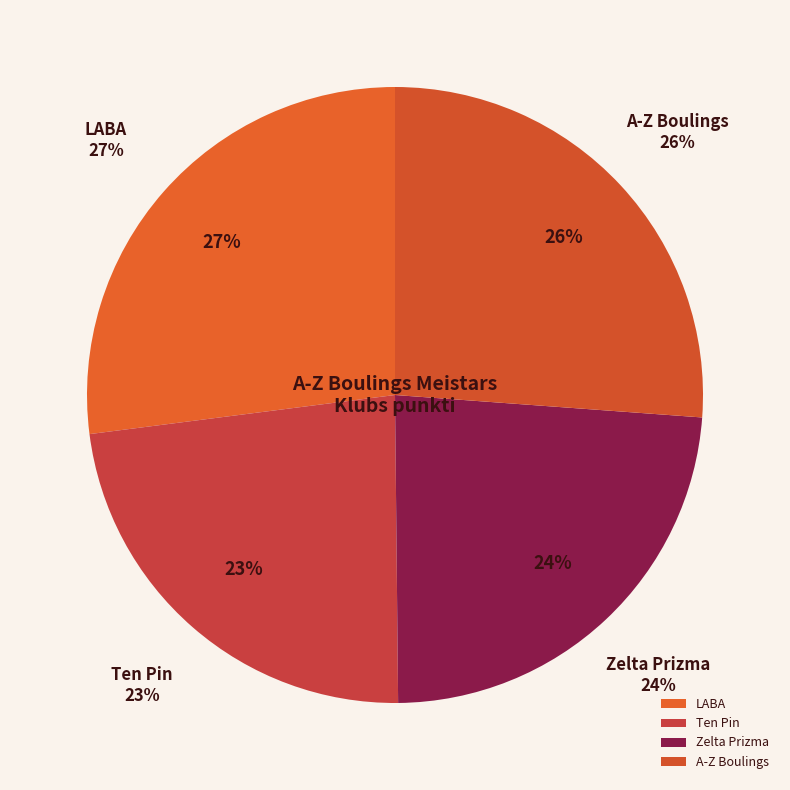

The A-Z Boulings slice represents 36% of the pie. True or false?

False